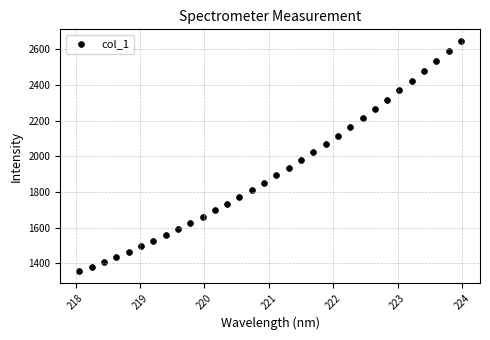

What is the range of Y values (max minus min)?

1292.4